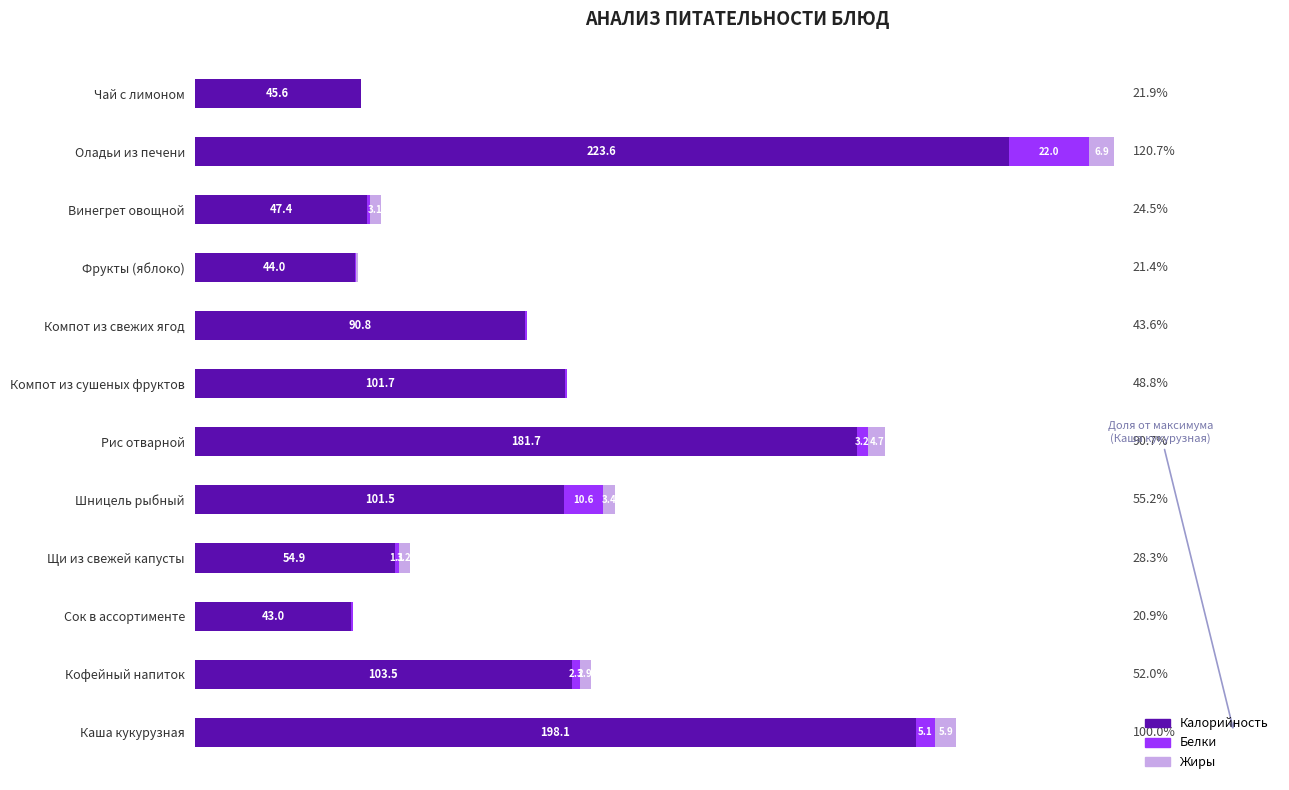

At which category is the sum across all series the highest?

Оладьи из печени